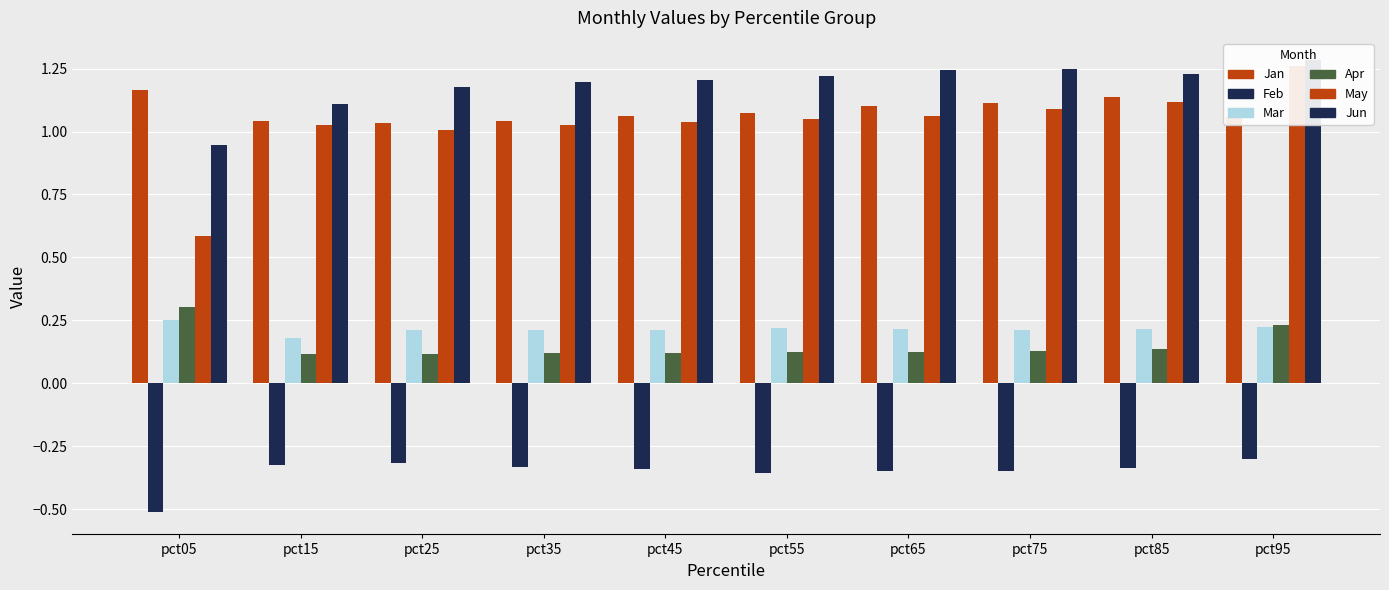

Reading right to left, transcribe all the data shown in this chart.

Jan: 1.1	1.1	1.1	1.1	1.1	1.1	1.0	1.0	1.0	1.2
Feb: -0.3	-0.3	-0.4	-0.3	-0.4	-0.3	-0.3	-0.3	-0.3	-0.5
Mar: 0.2	0.2	0.2	0.2	0.2	0.2	0.2	0.2	0.2	0.3
Apr: 0.2	0.1	0.1	0.1	0.1	0.1	0.1	0.1	0.1	0.3
May: 1.3	1.1	1.1	1.1	1.0	1.0	1.0	1.0	1.0	0.6
Jun: 1.3	1.2	1.2	1.2	1.2	1.2	1.2	1.2	1.1	0.9